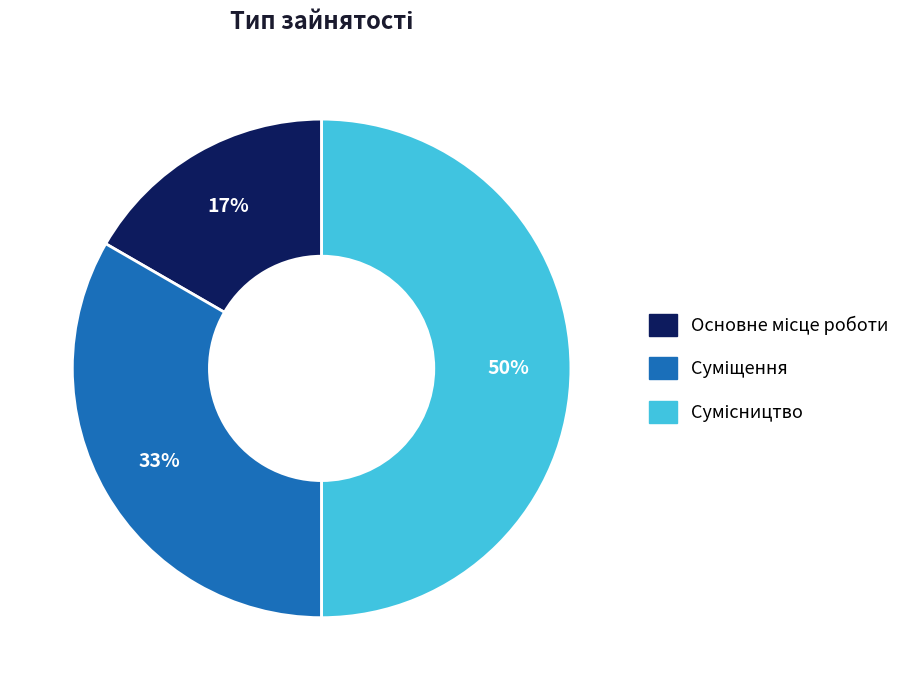

How many slices are in this pie chart?

3